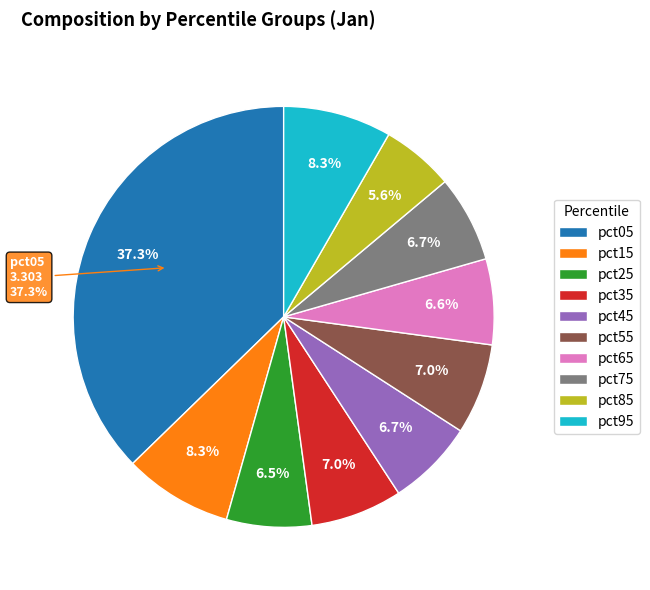

What percentage is the pct85 slice, to the nearest percent?

6%